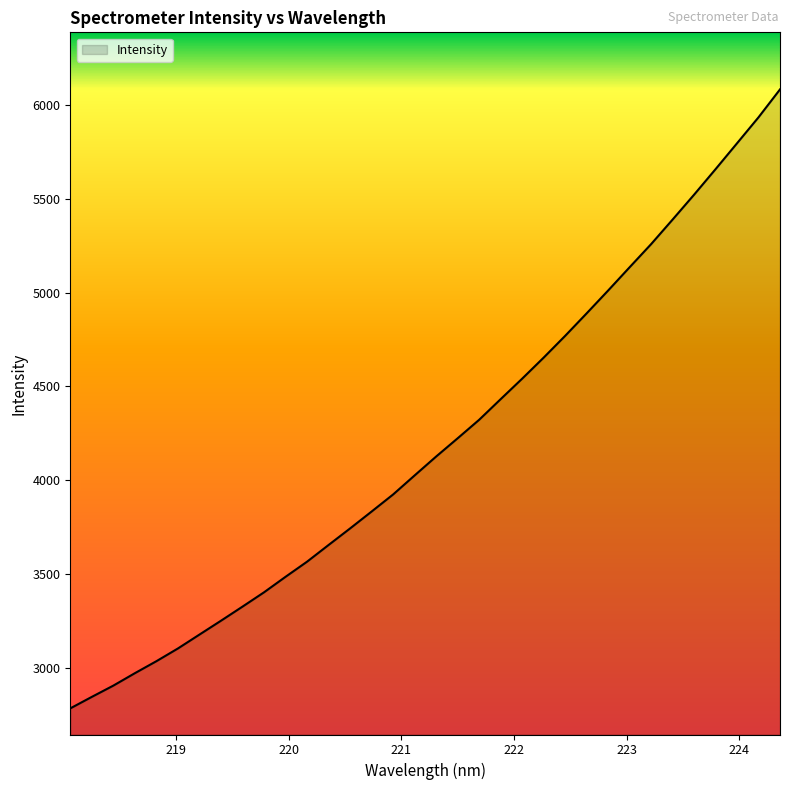

What is the difference between the maximum and minimum values?

3298.8